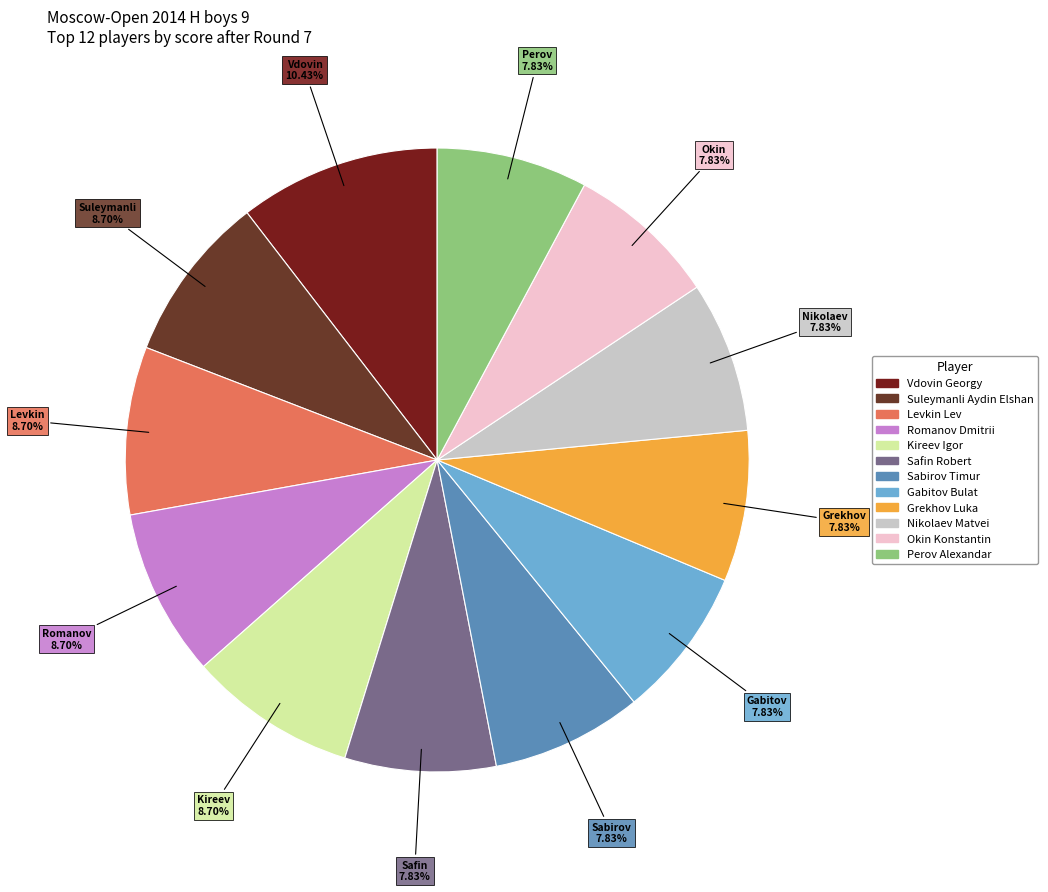

What percentage do Safin Robert and Romanov Dmitrii together represent?

16.5%